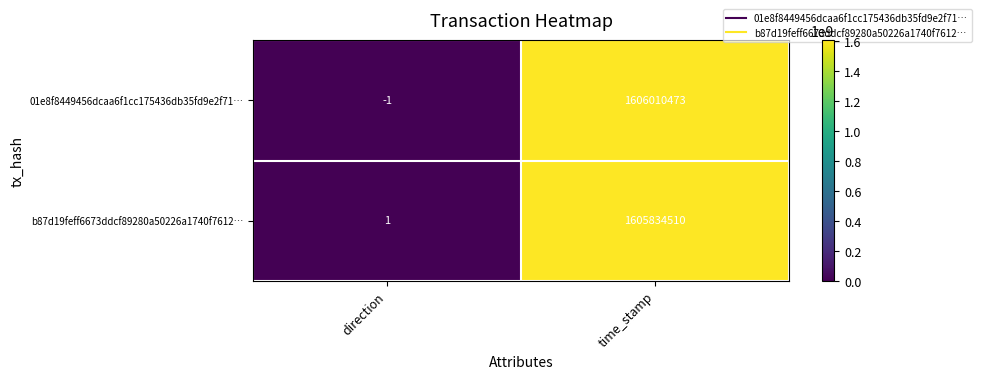

How many data points does each series have?

2